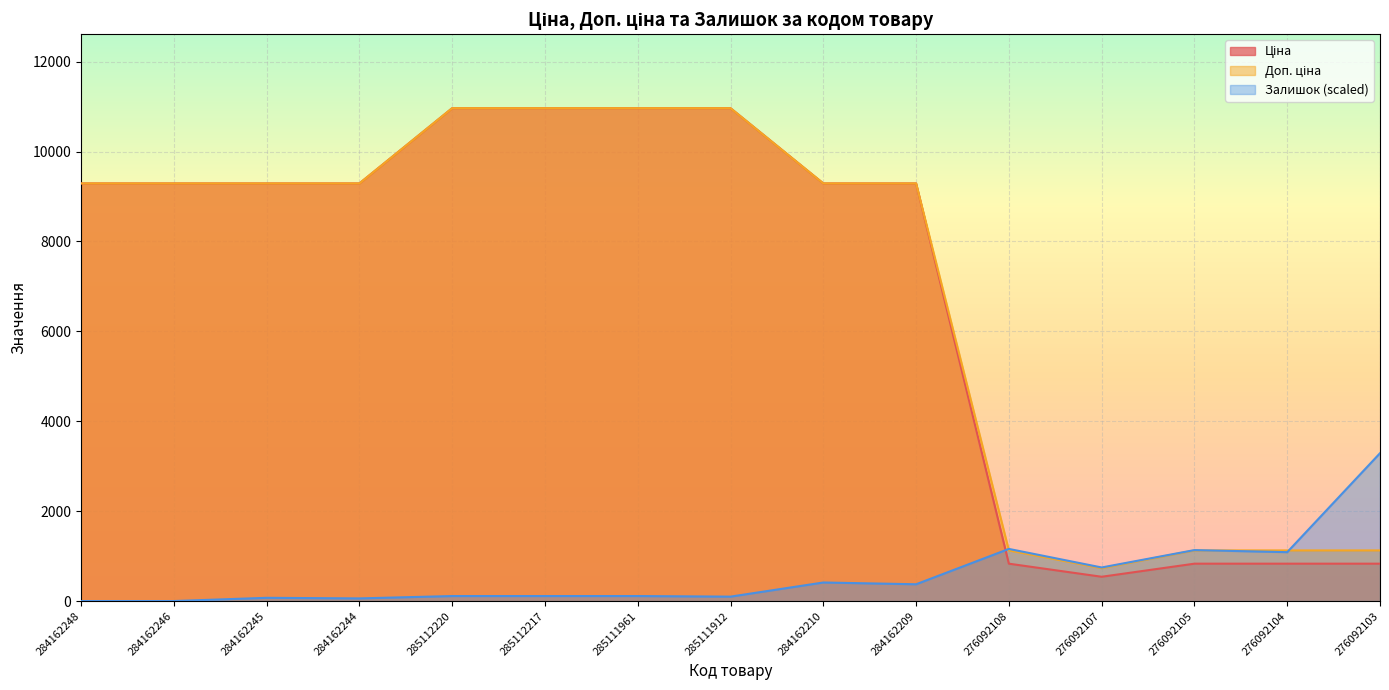

How many lines are shown in the chart?

3